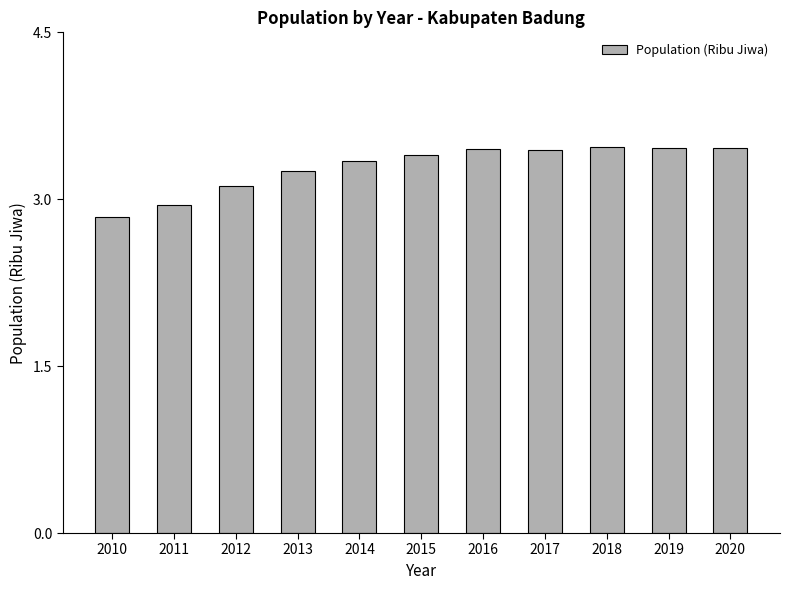

Approximately how many times larger is the value at 2015 compared to 2014?

1.0